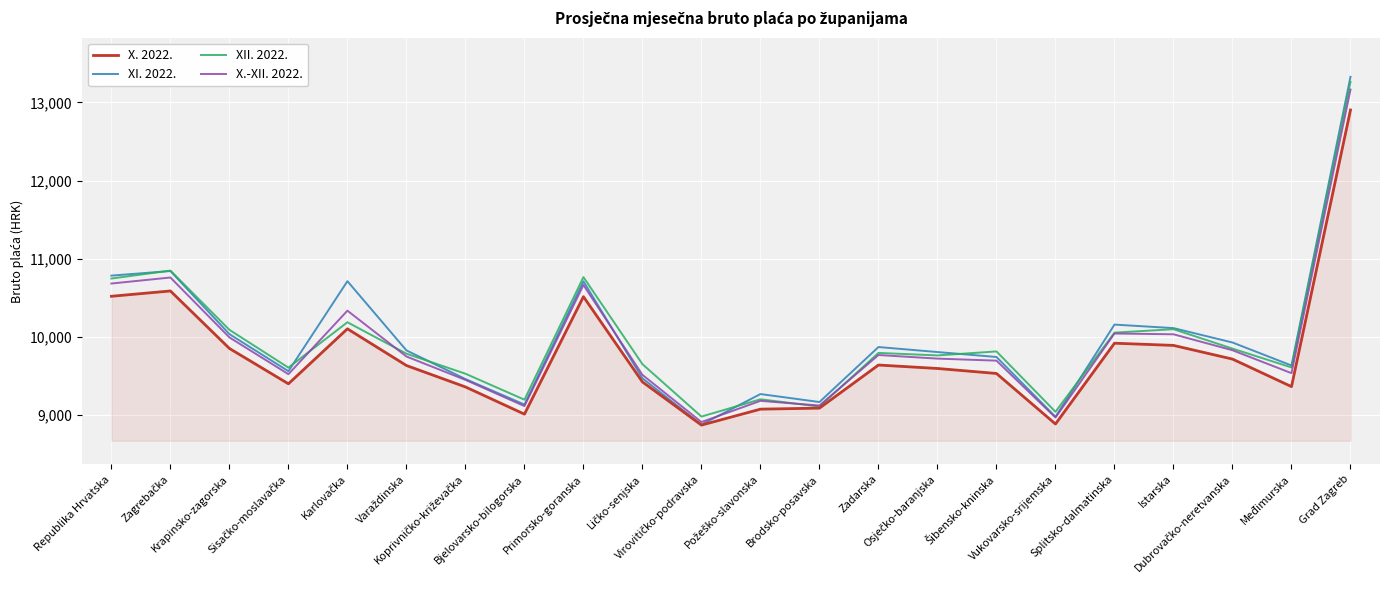

Which series has the largest range (max minus min)?

XI. 2022.